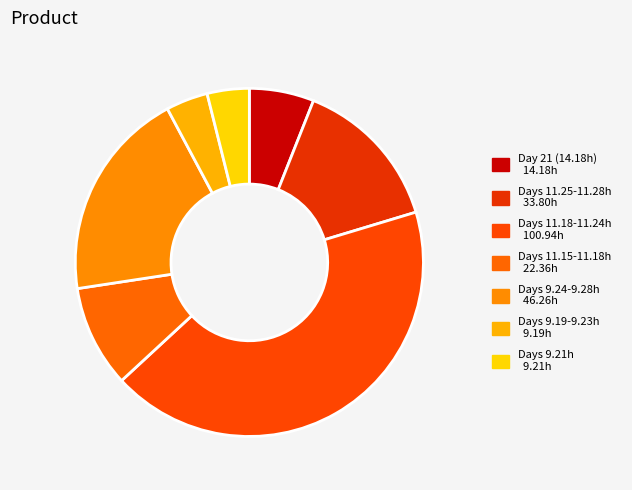

Does any single category account for the majority?

No